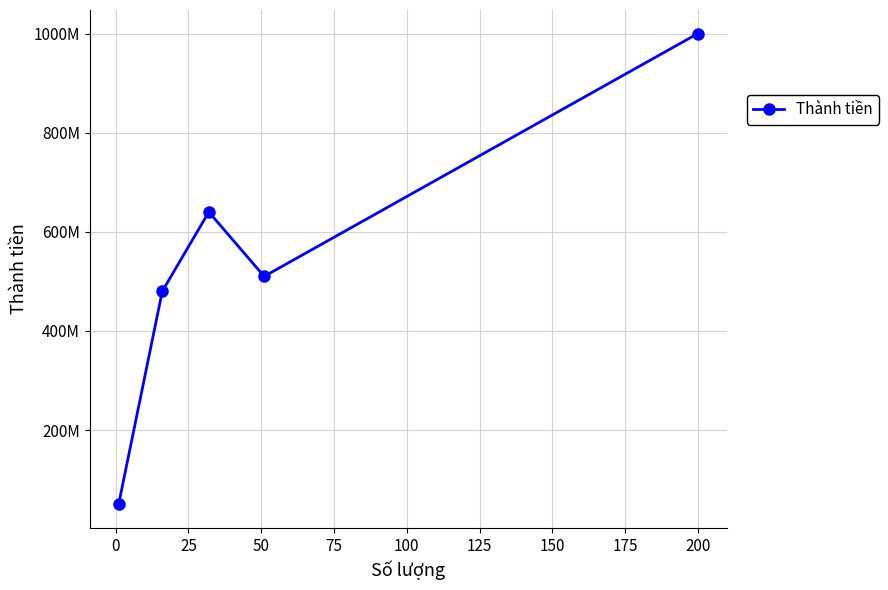

Is this an area chart (filled region under the line)?

No